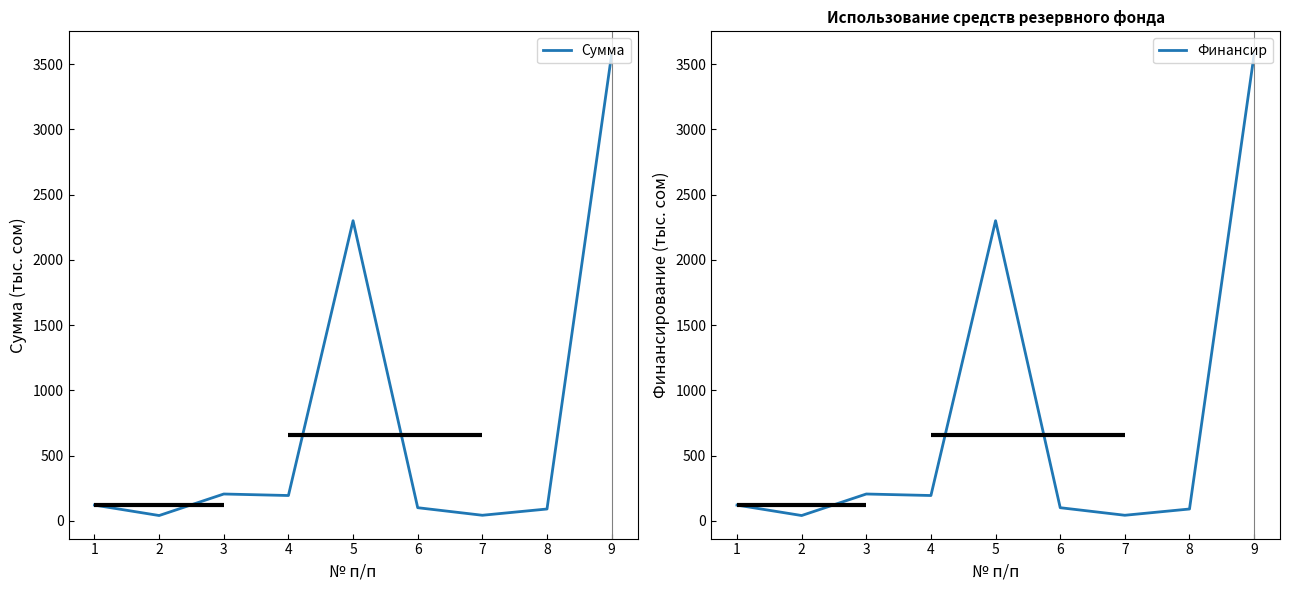

Which series has the largest total across all categories?

Сумма